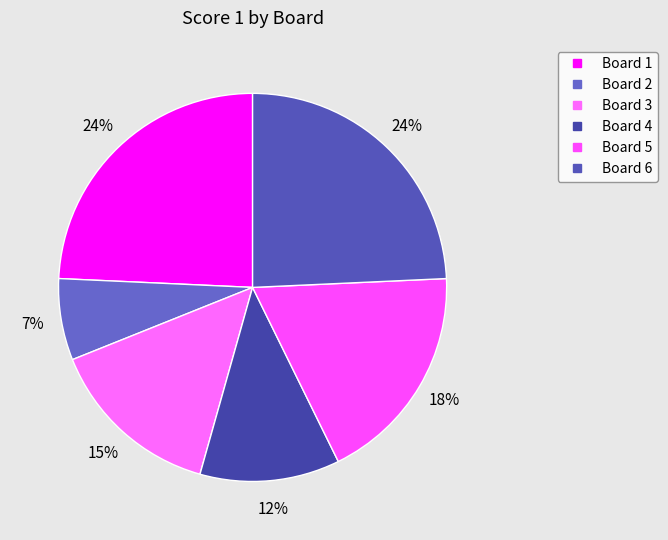

To the nearest percent, what percentage of the pie is Board 5?

18%